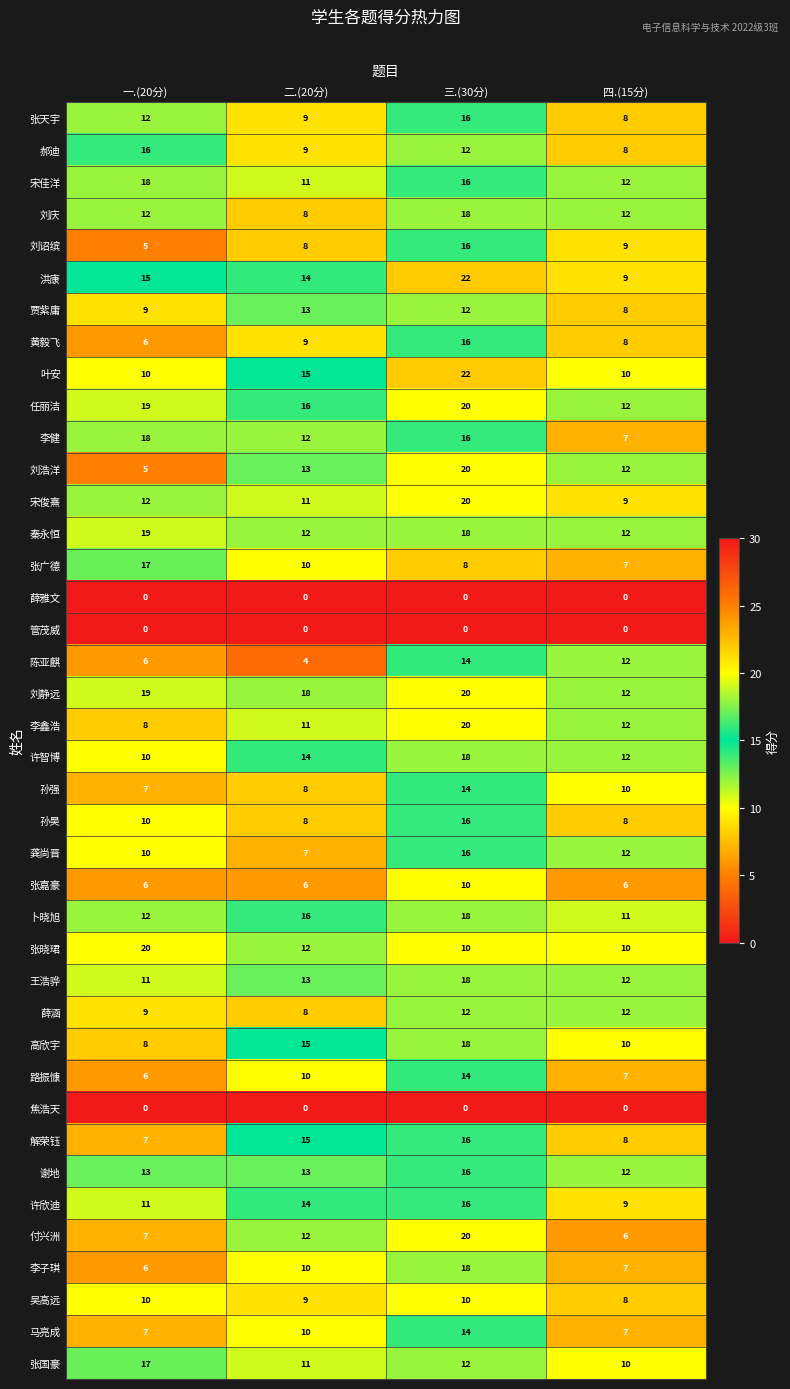

What is the highest value of the 任丽洁 series?

20